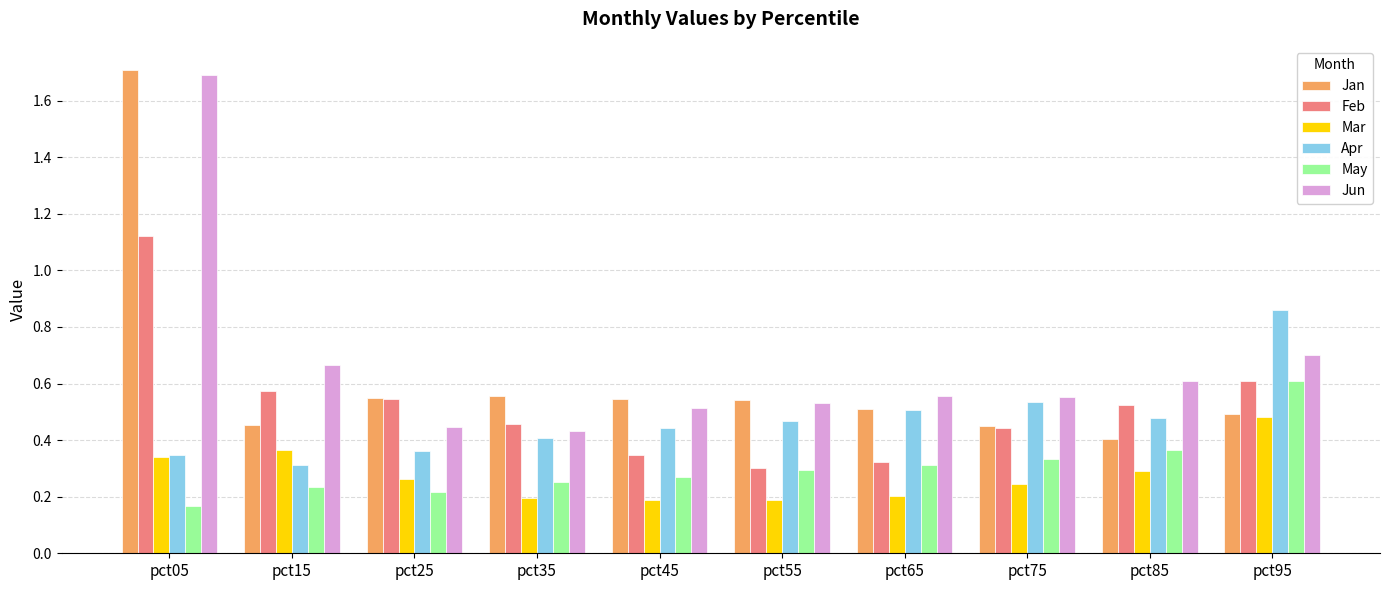

The May series shows 0.3 at pct75. True or false?

True